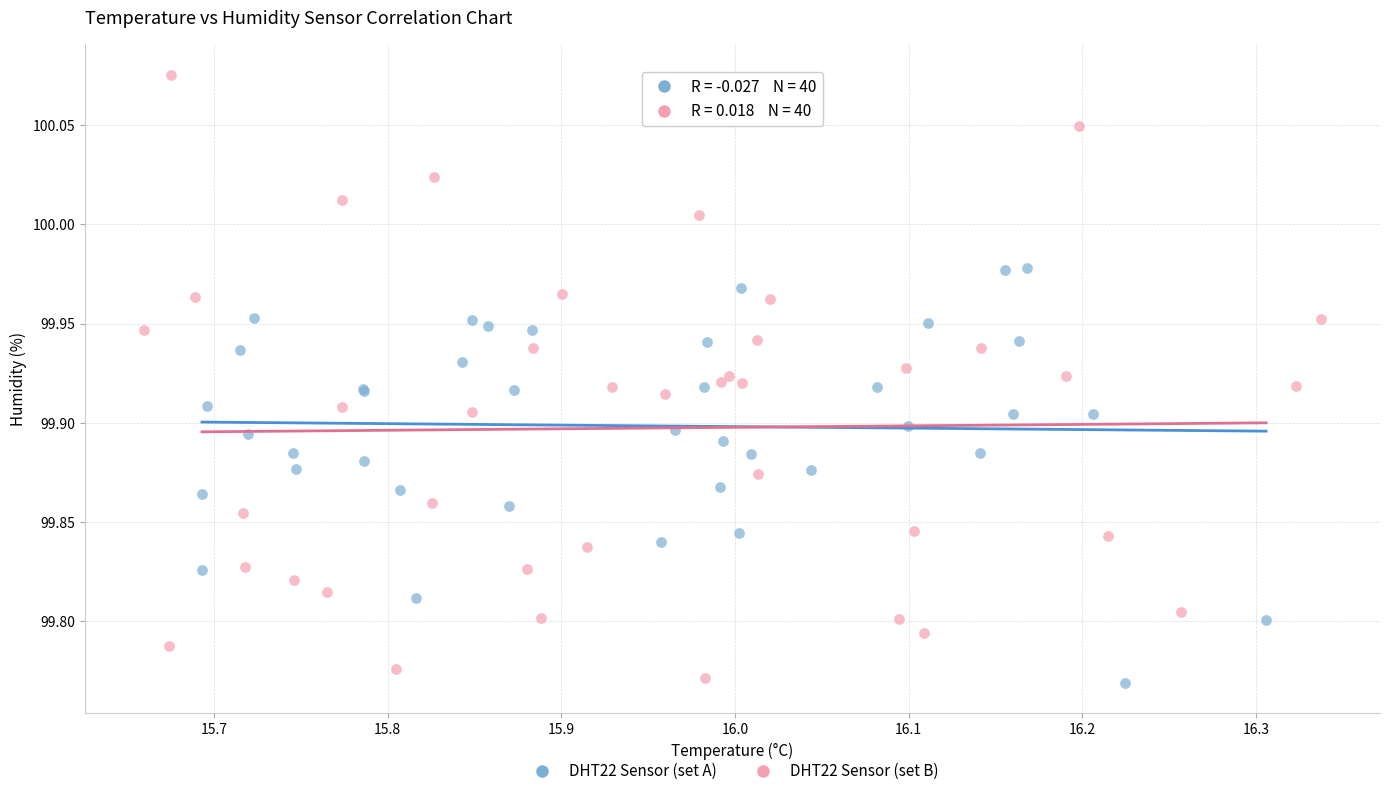

Which series contains the highest Y value?

DHT22 Sensor (set B)